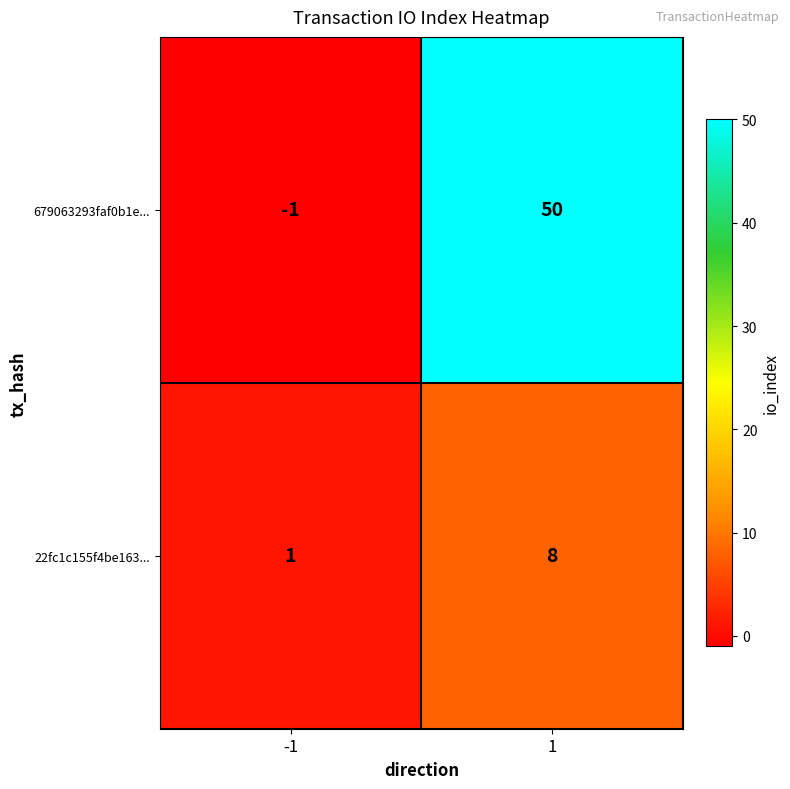

Which series has the widest spread of values?

679063293faf0b1e...